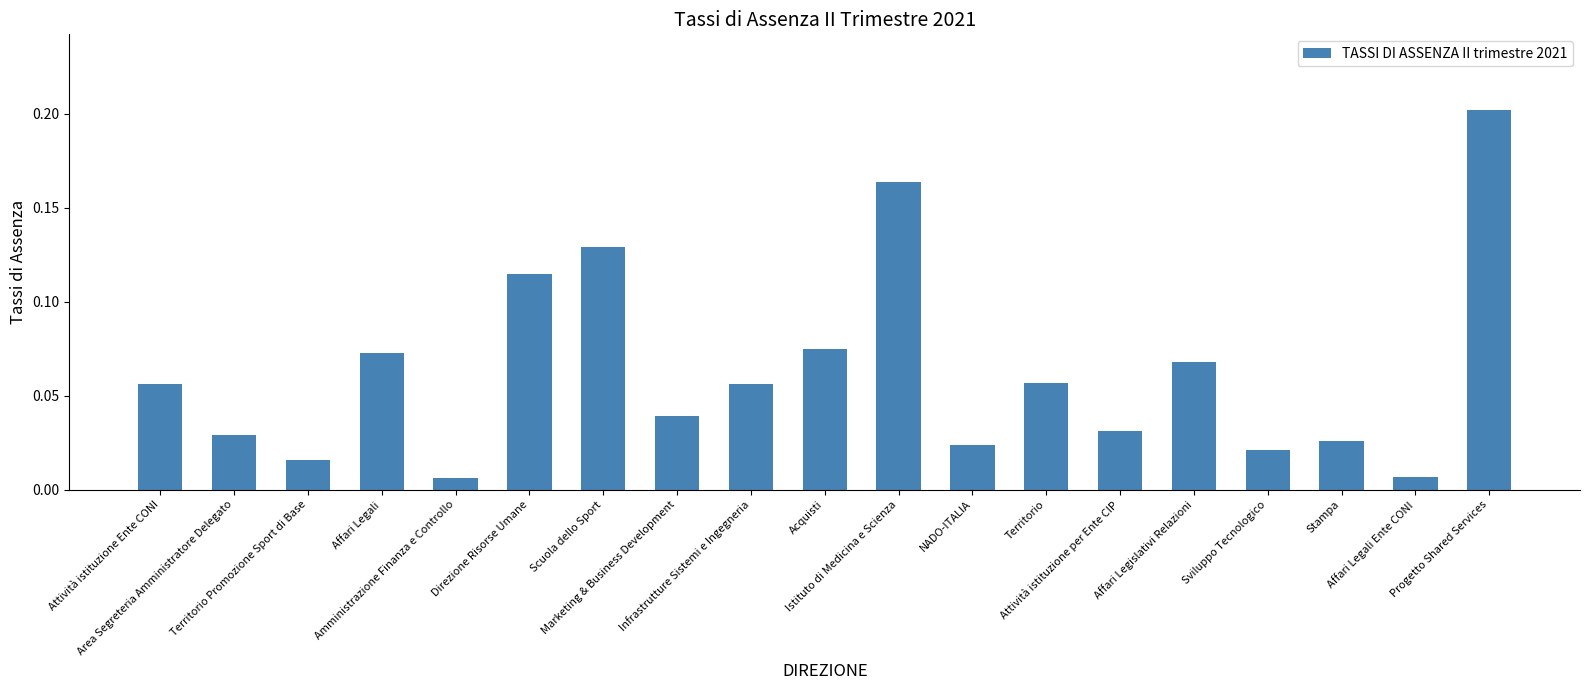

What value does the data have at Scuola dello Sport?

0.1